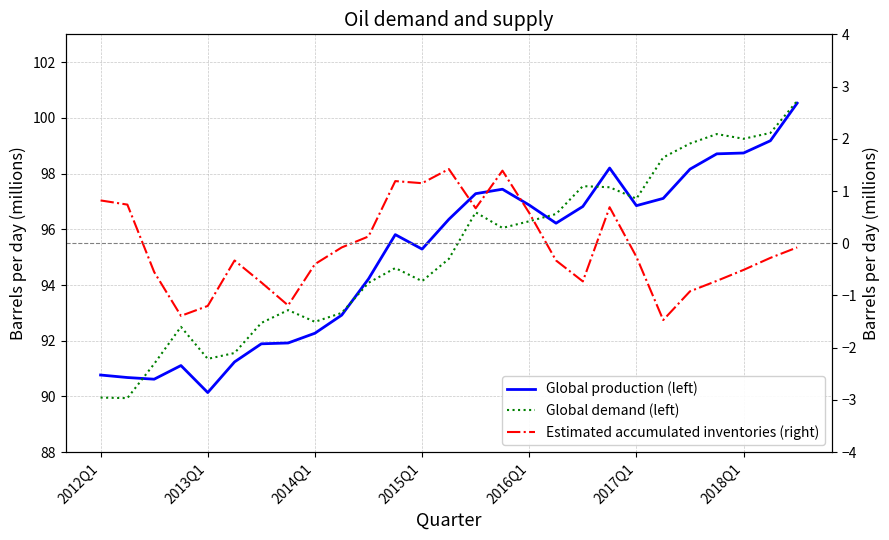

What is the sum of the Global production (left) values at 11 and 9?

188.7